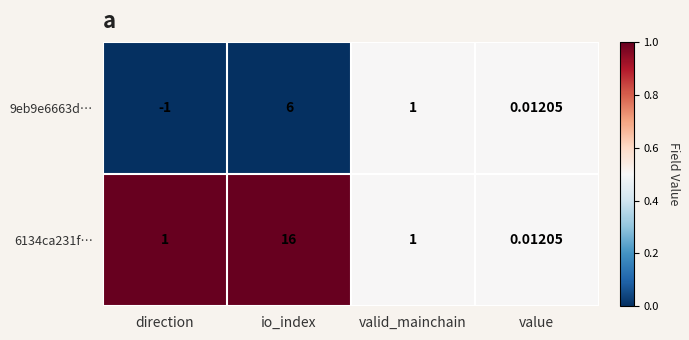

Which series has the largest range (max minus min)?

6134ca231f…